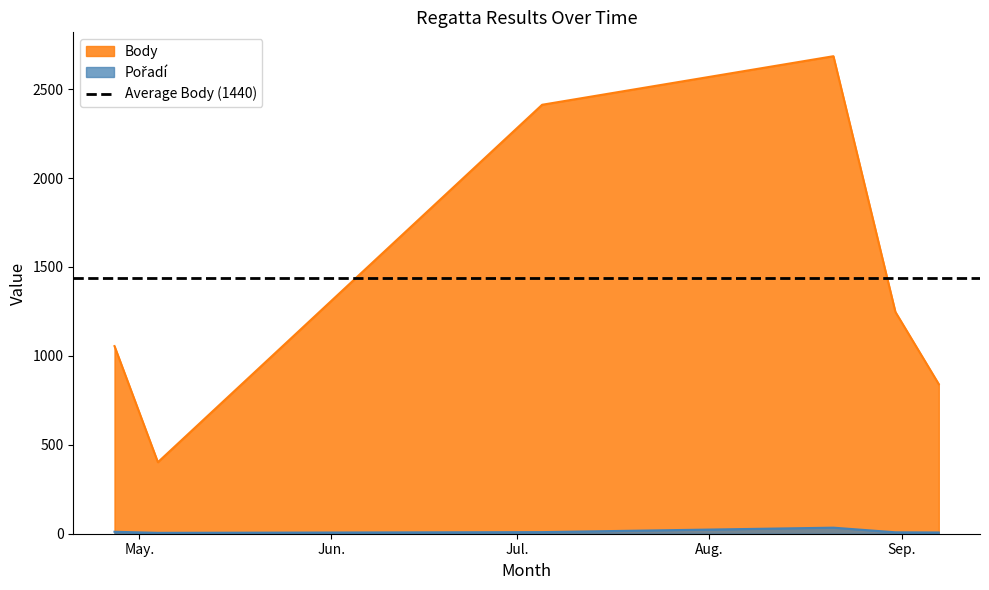

In Body, how many points are lower than both neighbors (excluding endpoints)?

1